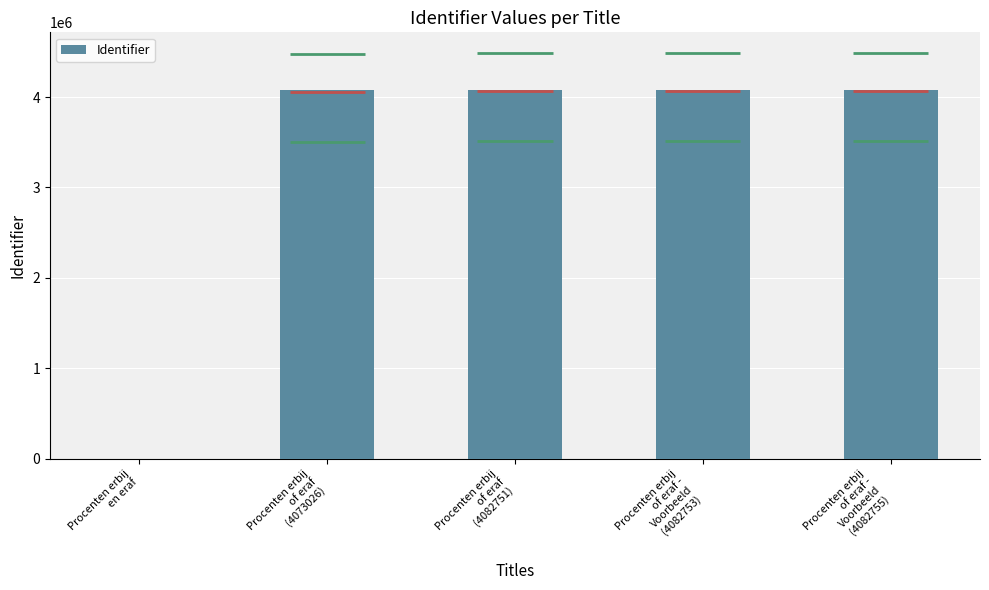

Are the bars grouped side by side (vs. stacked)?

No